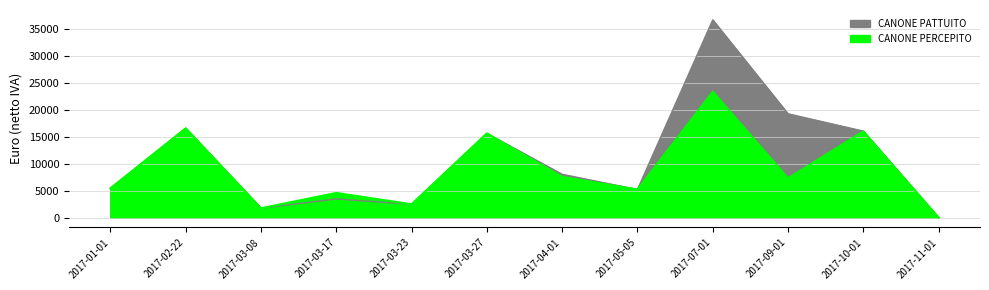

At which label does CANONE PERCEPITO reach its peak?

2017-07-01